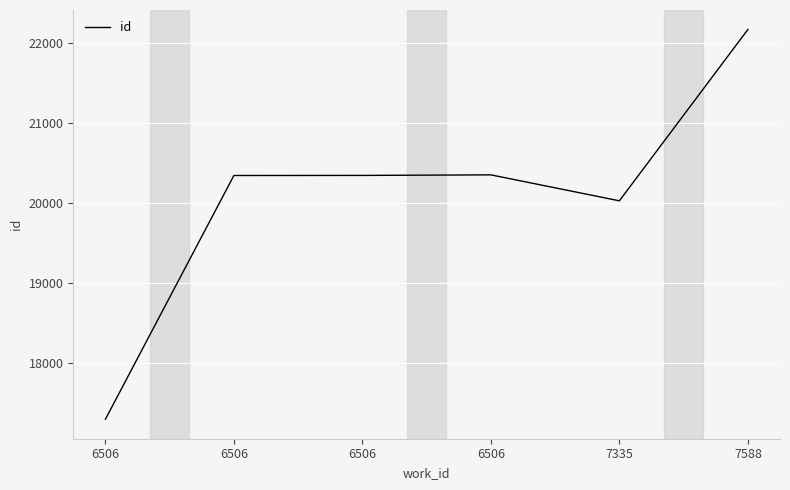

How many lines are shown in the chart?

1